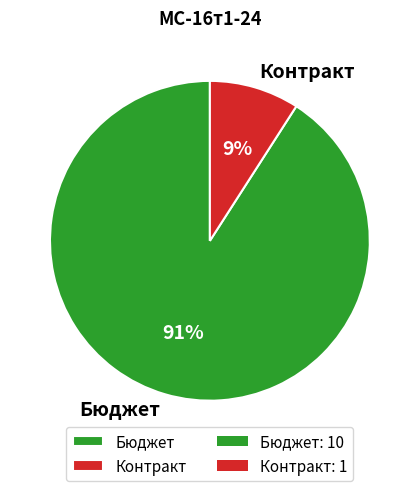

The Контракт slice represents 23% of the pie. True or false?

False